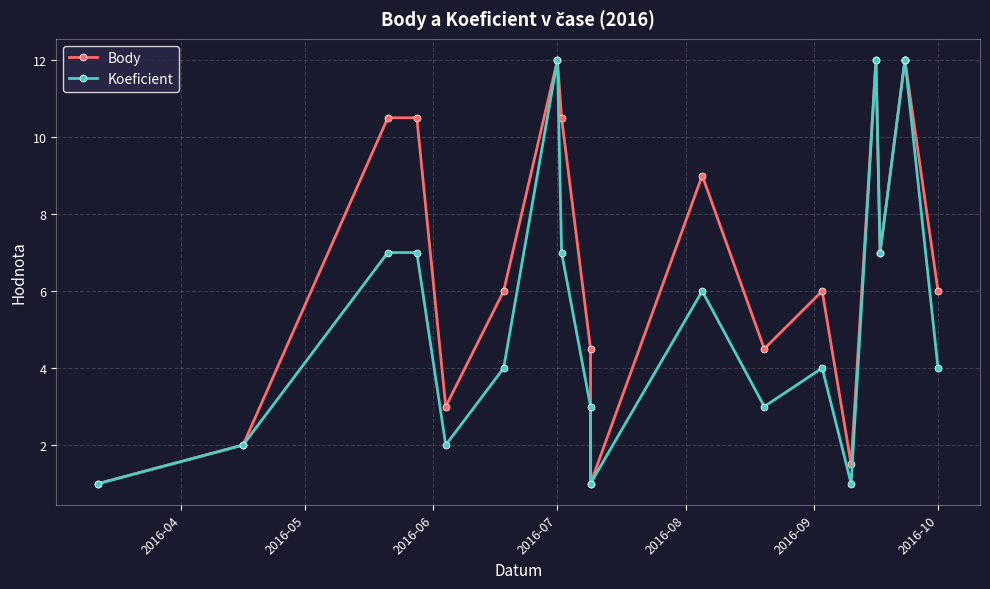

At which label does Koeficient first exceed 4?

2016-06